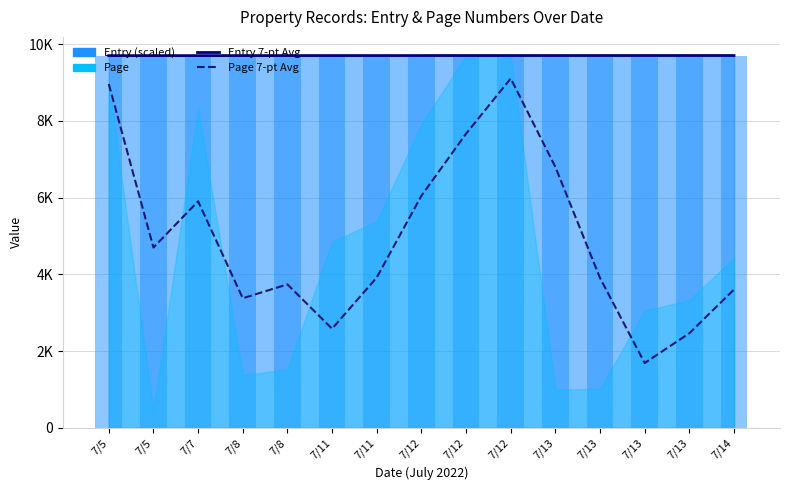

Between 7/8 and 7/13, which series saw the biggest shift?

Page 7-pt Avg